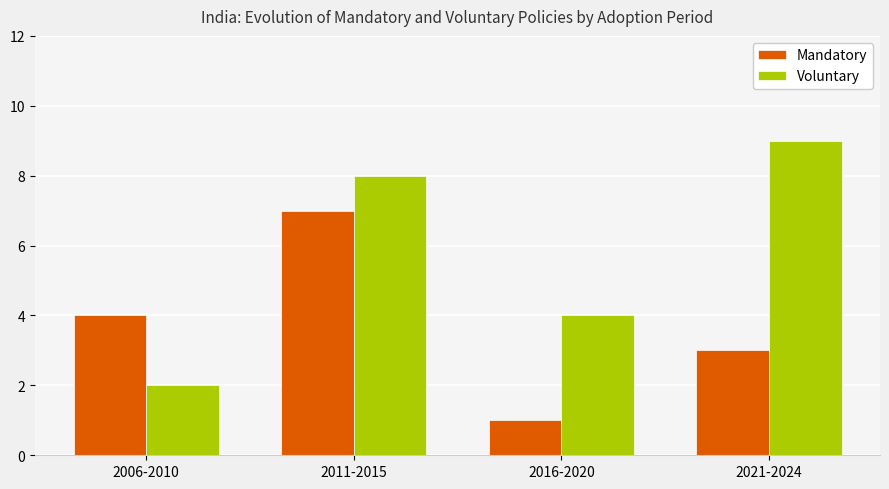

Where is Voluntary nearest to the value 5?

2016-2020